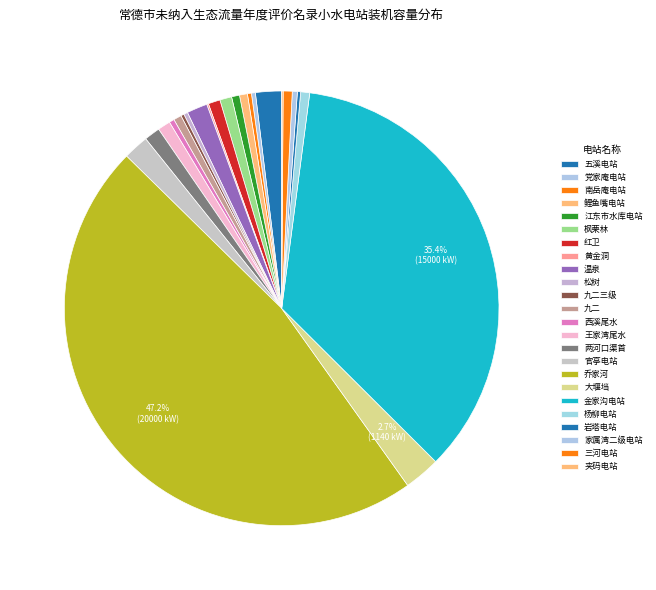

Which slice is the smallest?

夹码电站